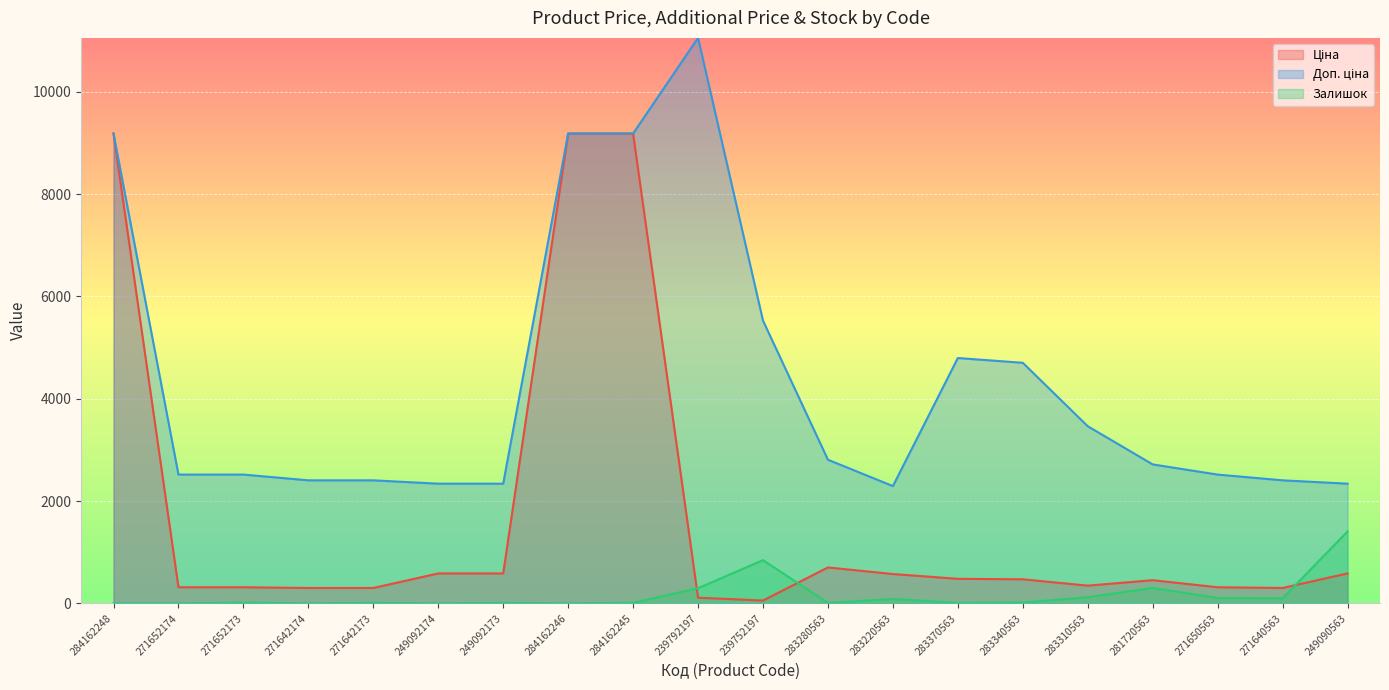

Reading left to right, list all the values displayed in this chart.

Ціна: 9185.1	314.7	314.7	300.6	300.6	584.9	584.9	9185.1	9185.1	110.5	55.3	701.9	573.2	479.6	470.3	346.3	452.7	314.7	300.6	584.9
Доп. ціна: 9185.1	2517.5	2517.5	2405.2	2405.2	2339.7	2339.7	9185.1	9185.1	11055.0	5528.0	2807.6	2292.9	4796.4	4702.8	3462.7	2716.4	2517.5	2405.2	2339.7
Залишок: 0.0	0.0	14.0	0.0	9.0	0.0	8.0	0.0	11.0	295.0	845.0	9.0	86.0	10.0	16.0	120.0	302.0	106.0	99.0	1405.0